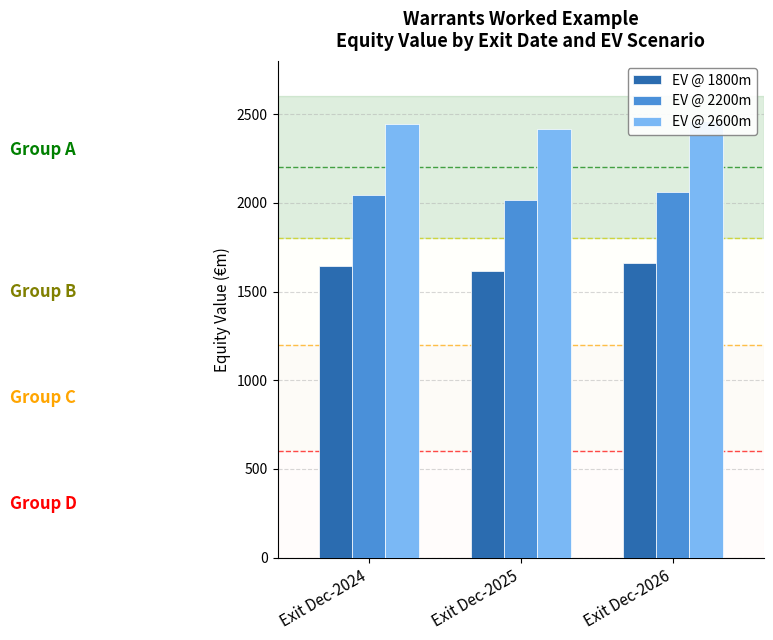

What is the sum of all EV @ 1800m values?

4918.6